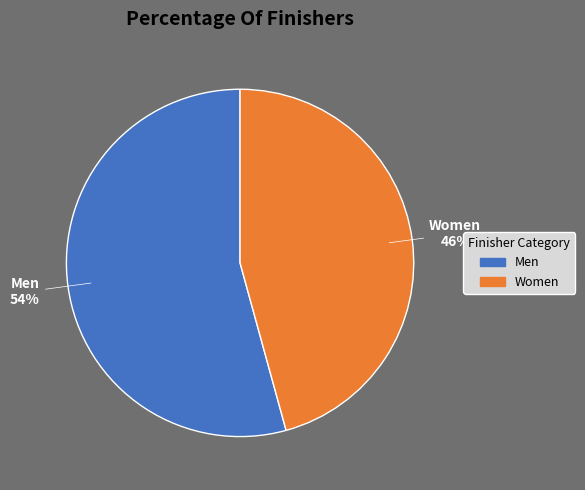

Count the number of slices in the pie.

2